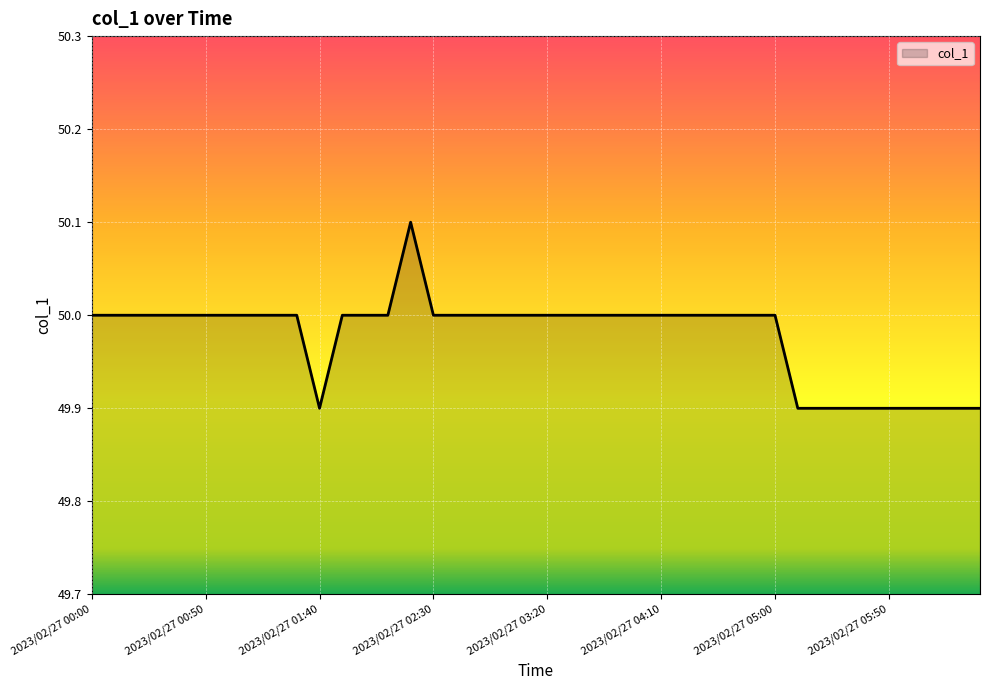

What is the greatest value displayed?

50.1